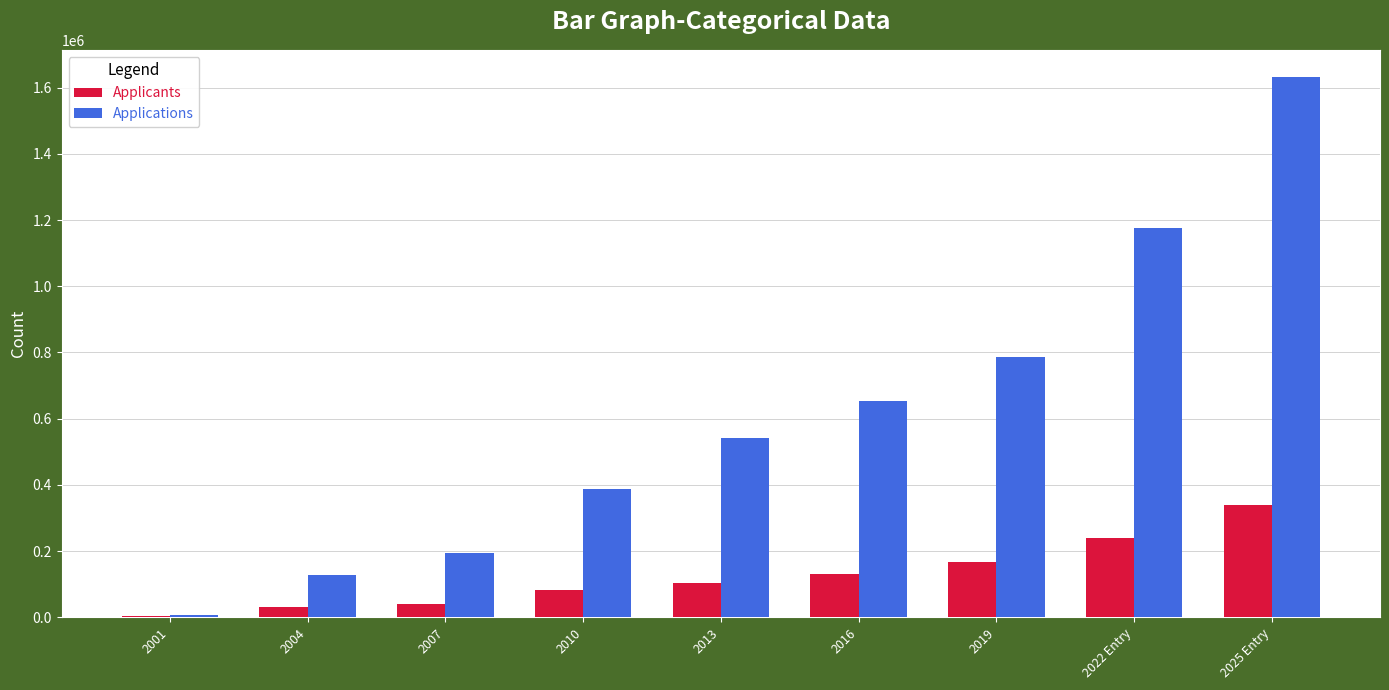

What is the sum of all Applications values?

5505526